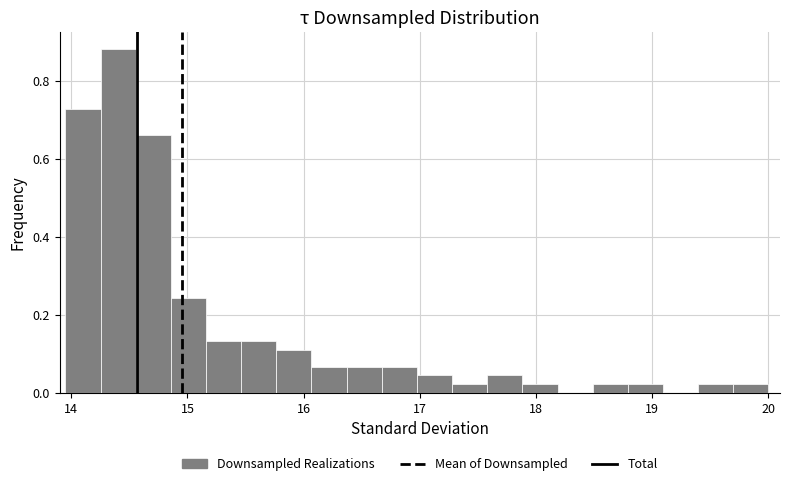

Around what value on the x-axis is the tallest bar? Give the approximate position of its centre, as read against the axis.

14.4